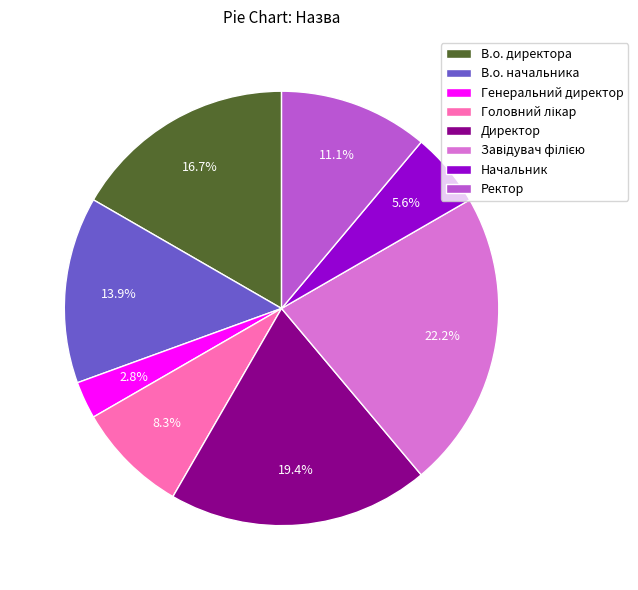

Which slice is the smallest?

Генеральний директор